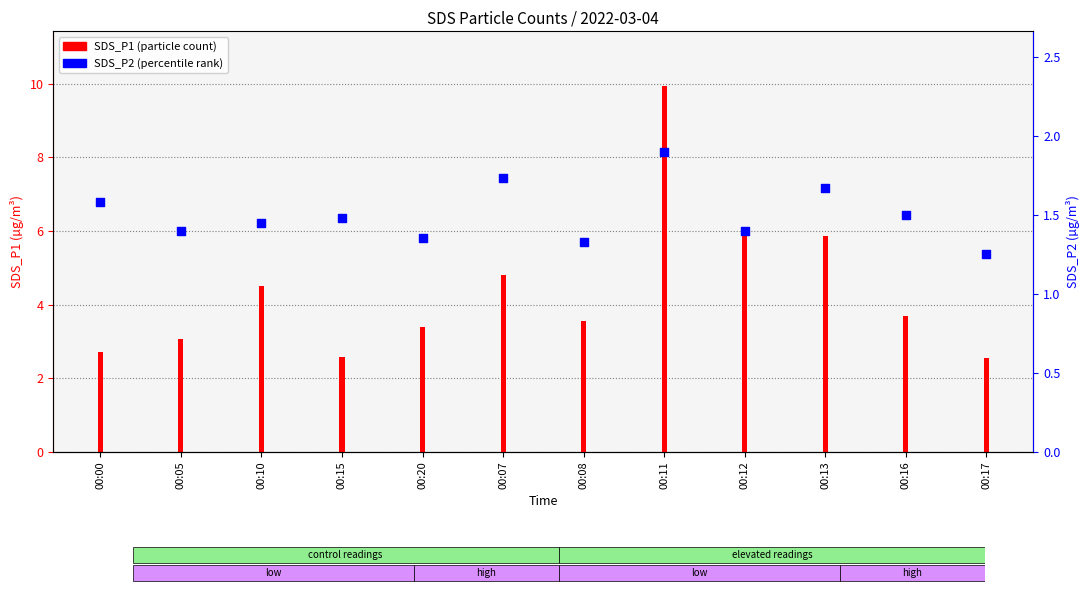

At which category is the sum across all series the highest?

00:11